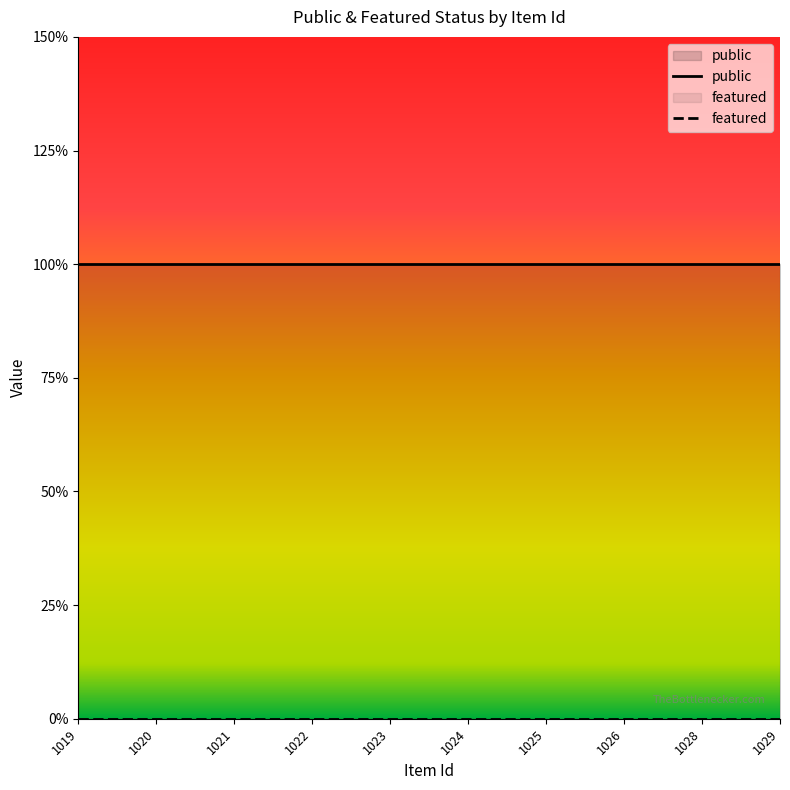

Count the number of data series in this chart.

2